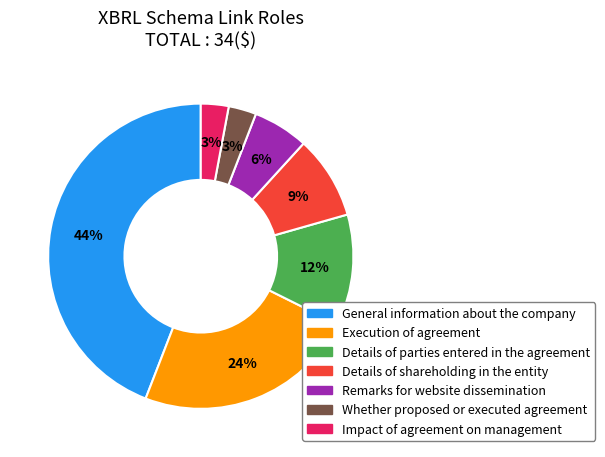

Which slice is the largest?

General information about the company